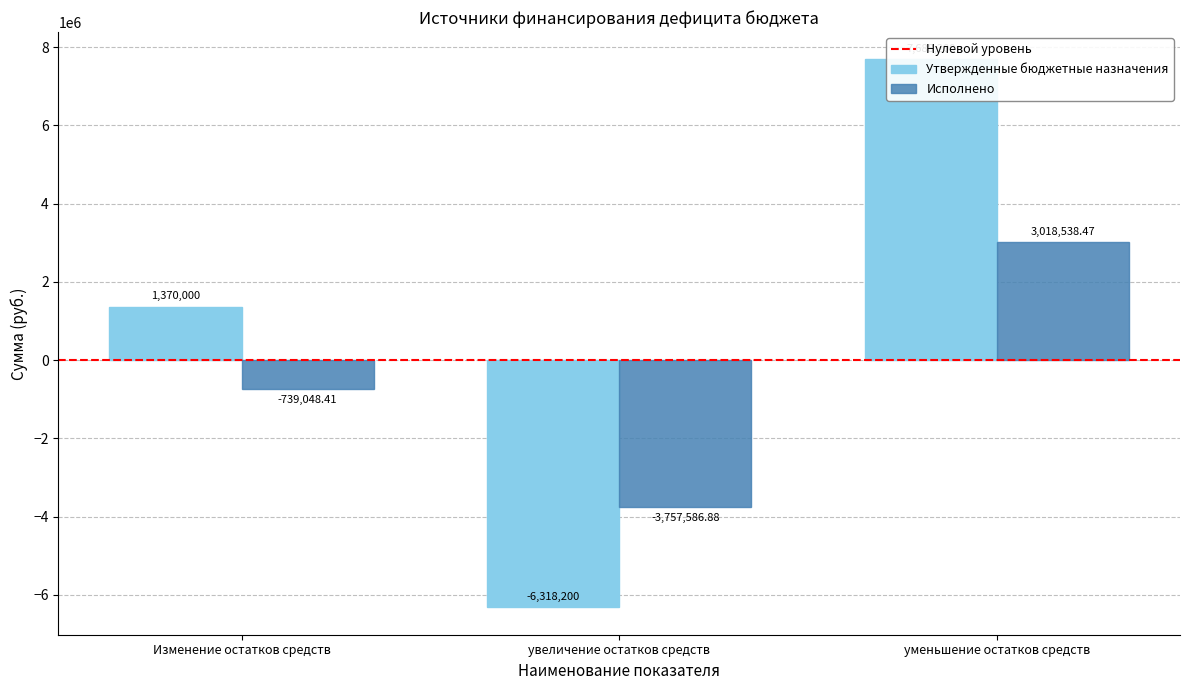

Between Изменение остатков средств and увеличение остатков средств, which series saw the biggest shift?

Утвержденные бюджетные назначения